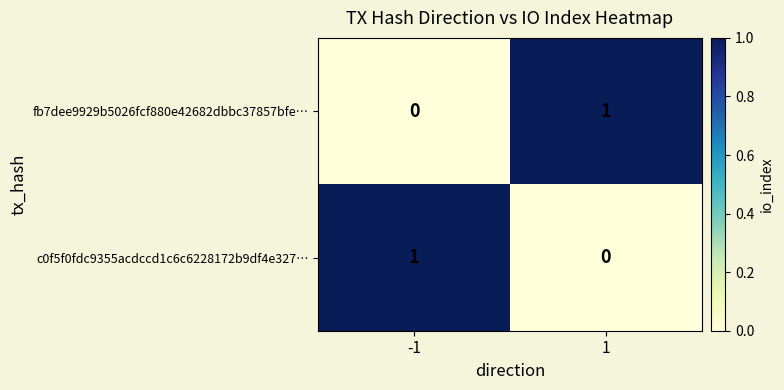

Is it true that c0f5f0fdc9355acdccd1c6c6228172b9df4e327… equals 0 at 1?

True